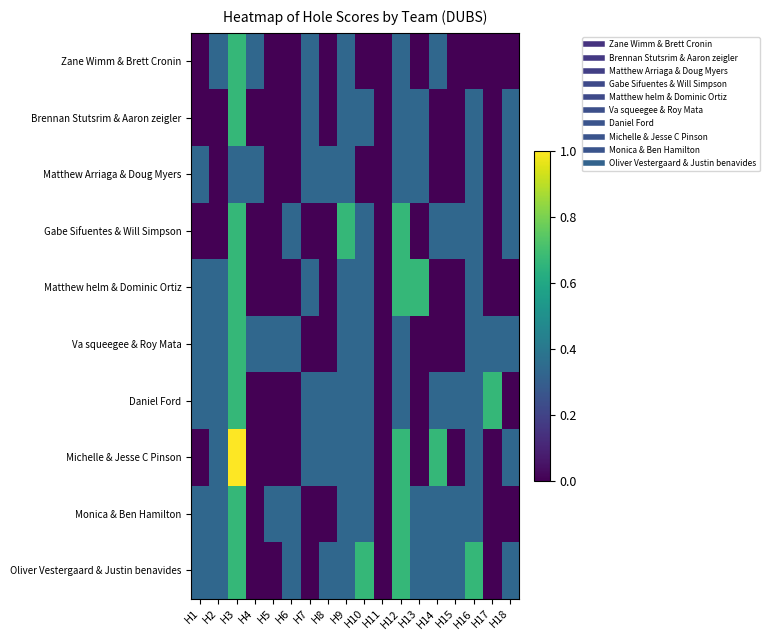

How many data points does each series have?

18